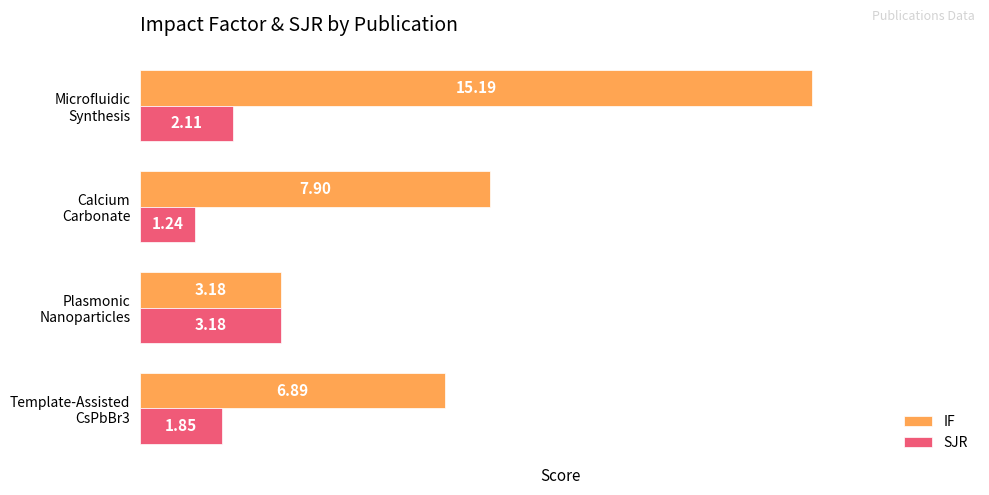

List the labels in order of IF value, largest first.

Microfluidic
Synthesis, Calcium
Carbonate, Template-Assisted
CsPbBr3, Plasmonic
Nanoparticles